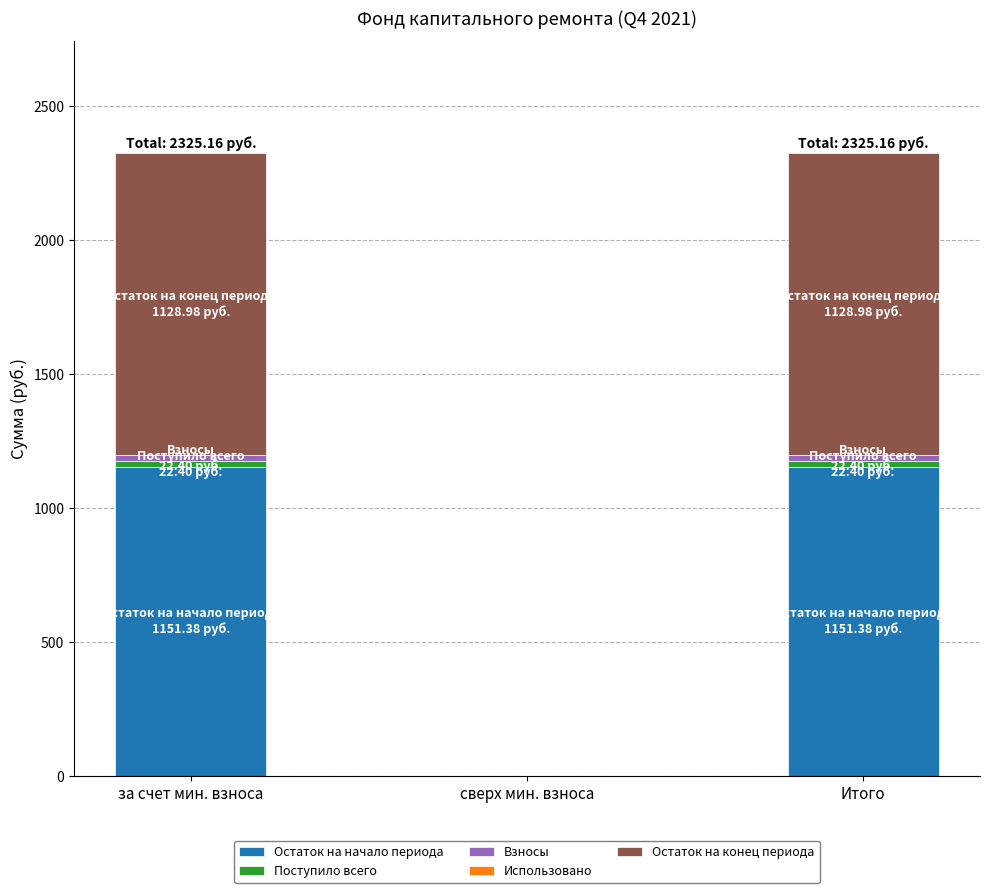

Is it true that Остаток на начало периода equals -727.0 at сверх мин. взноса?

False